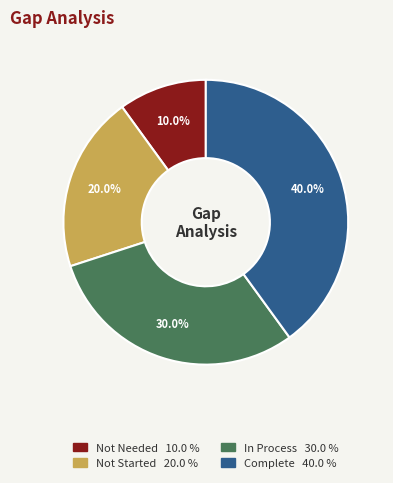

Do Not Started and Not Needed together represent more than half of the pie?

No